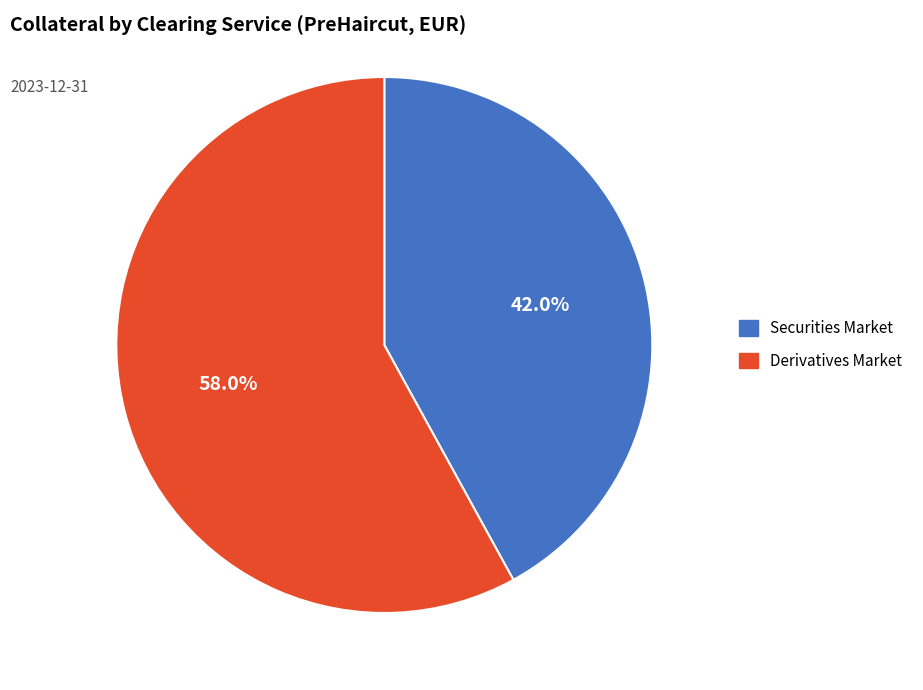

Which slice is the smallest?

Securities Market